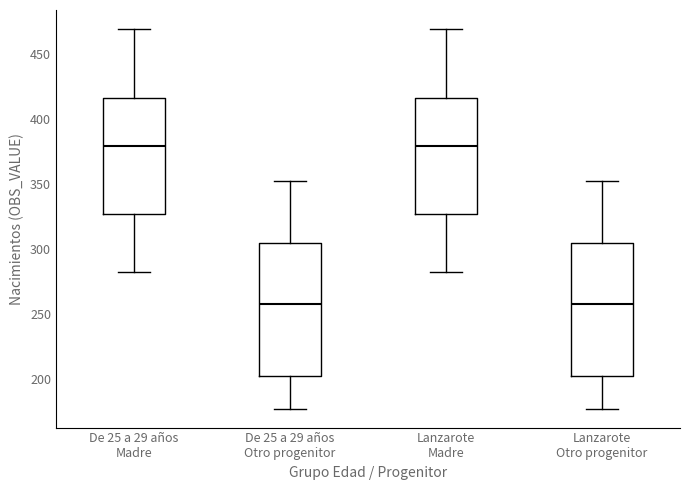

Where does the lower whisker of the box for Lanzarote Otro progenitor end on the y-axis? The values are not printed on the chart, so give them approximately, as read against the axis.

175